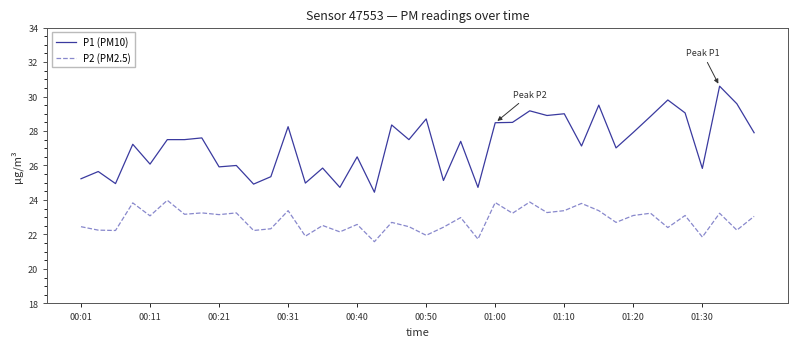

At how many categories does at least one series exceed 23?

40